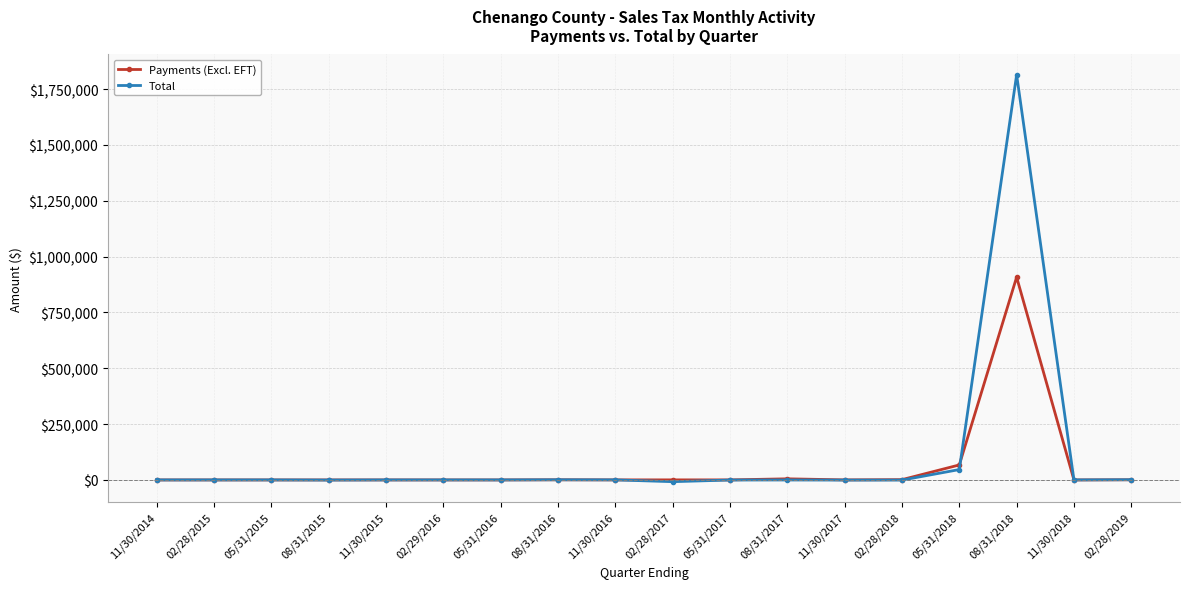

Which series has the largest range (max minus min)?

Total